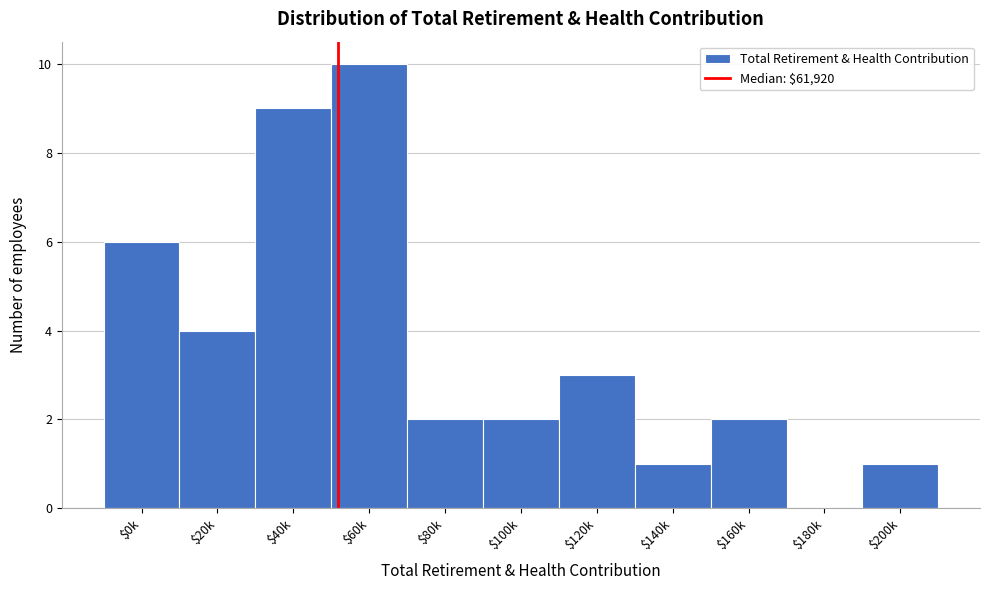

What is the sum of all values?

40